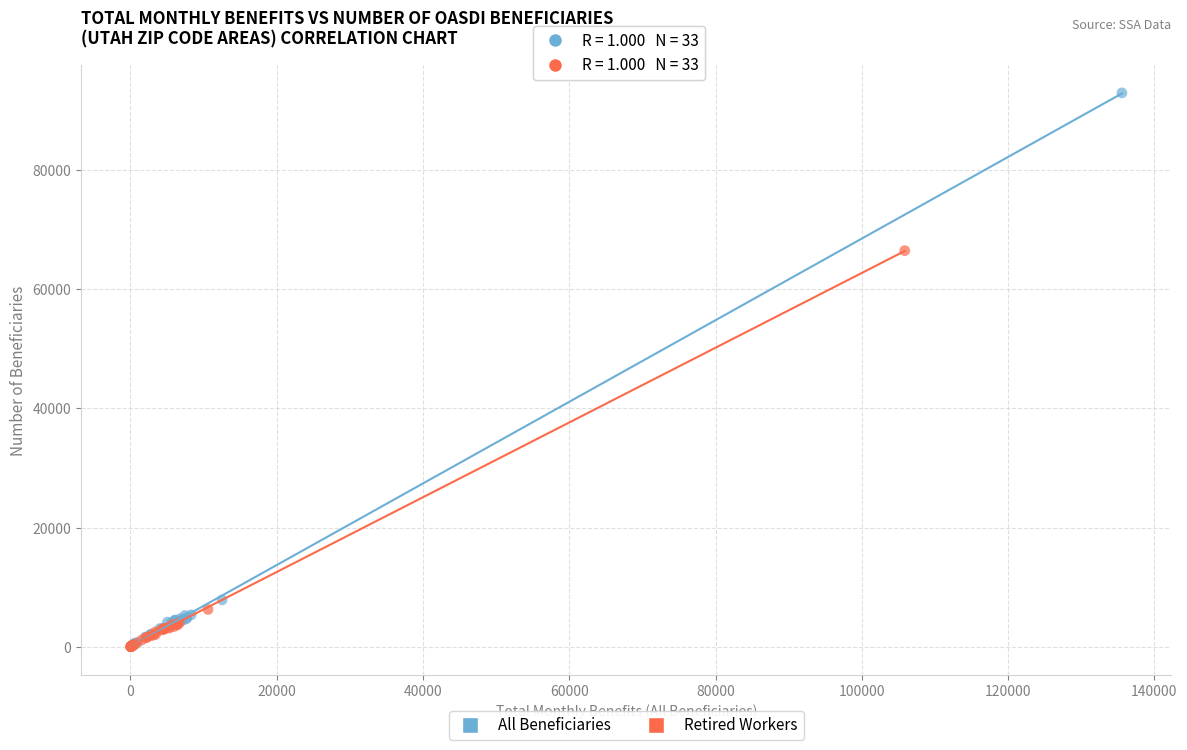

Which series has the largest Y range (max minus min)?

All Beneficiaries